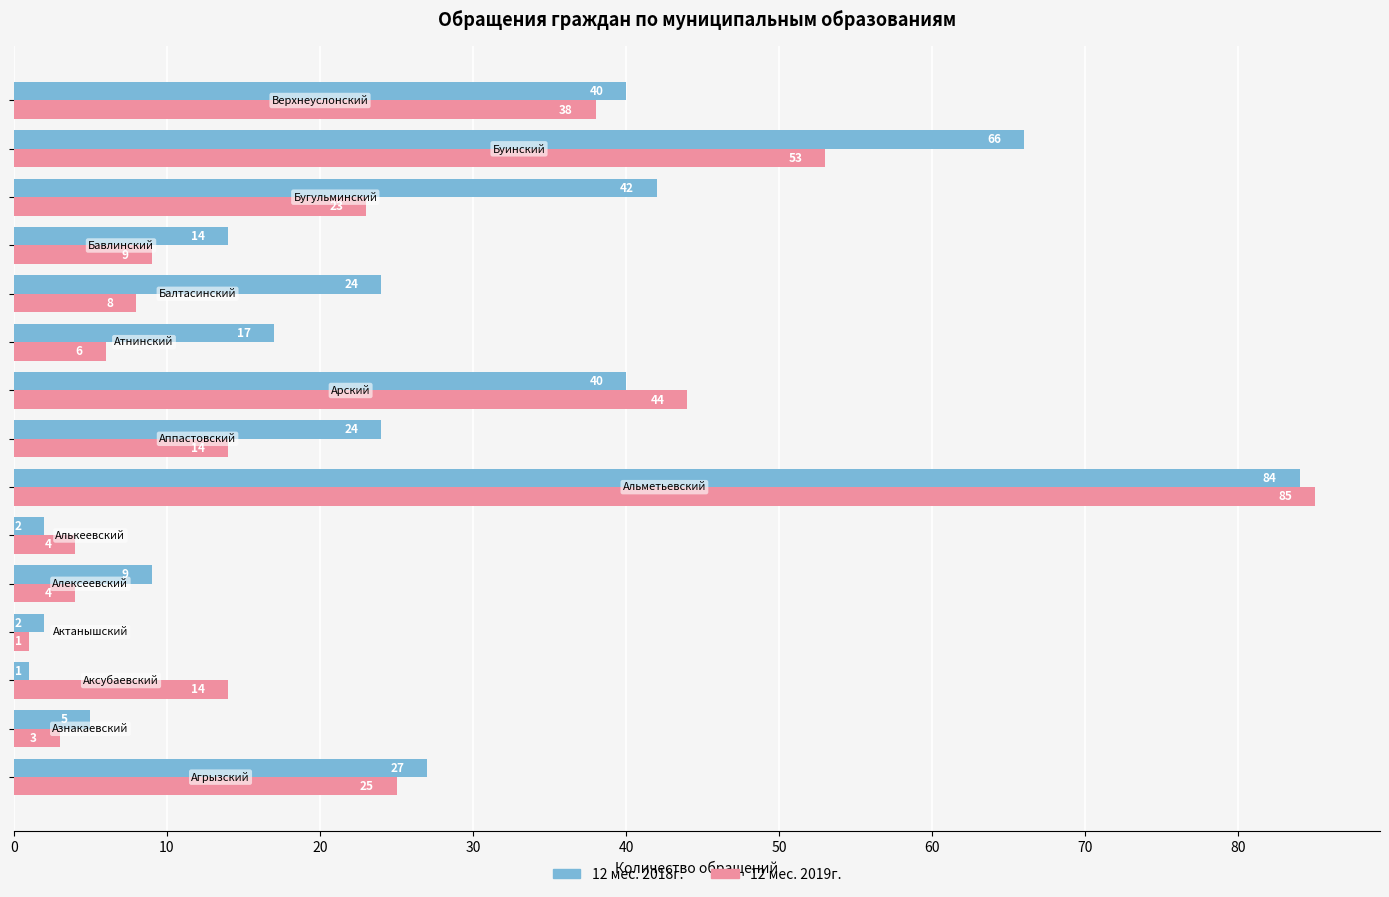

Rank the series by their average value, from highest to lowest.

12 мес. 2018г., 12 мес. 2019г.